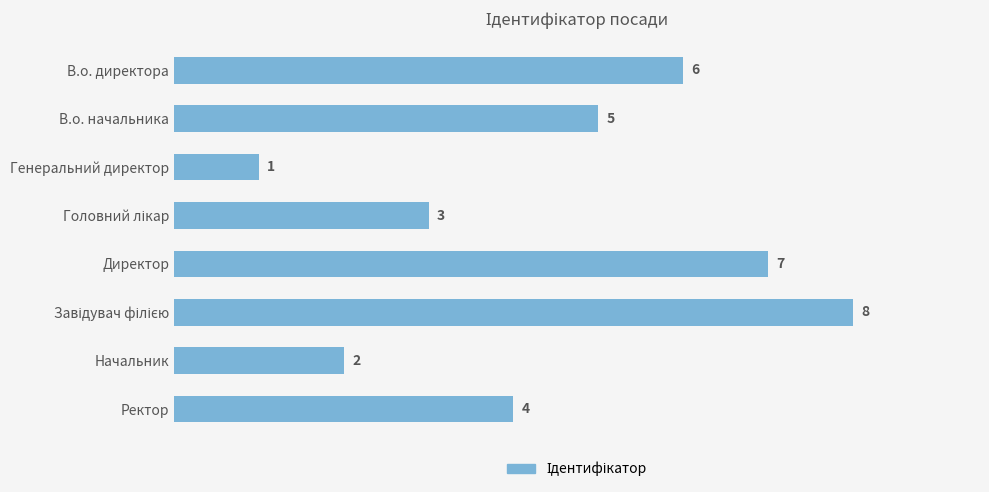

What is the sum of all values?

36